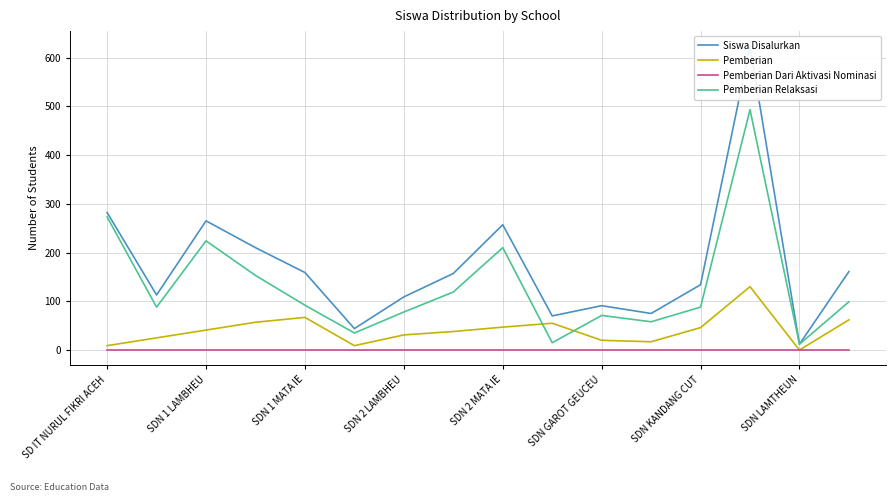

How many values in the Pemberian series exceed 41?

7